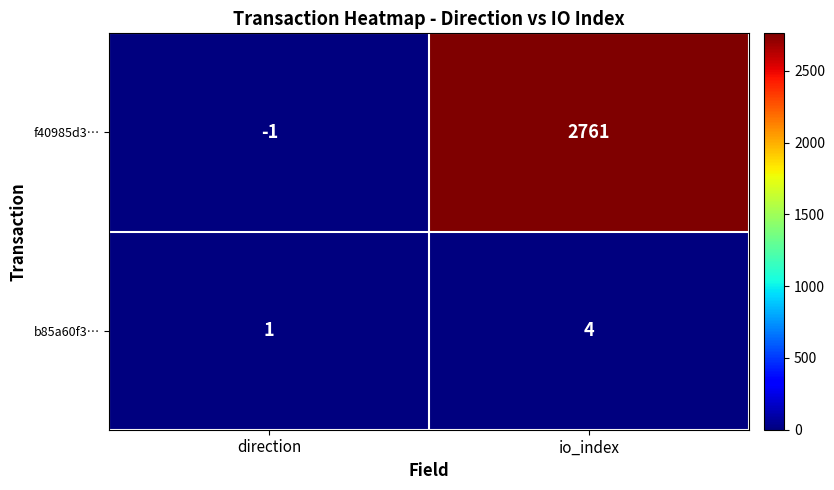

Reading right to left, what are all the values shown in this chart?

f40985d3…: io_index=2761	direction=-1
b85a60f3…: io_index=4	direction=1